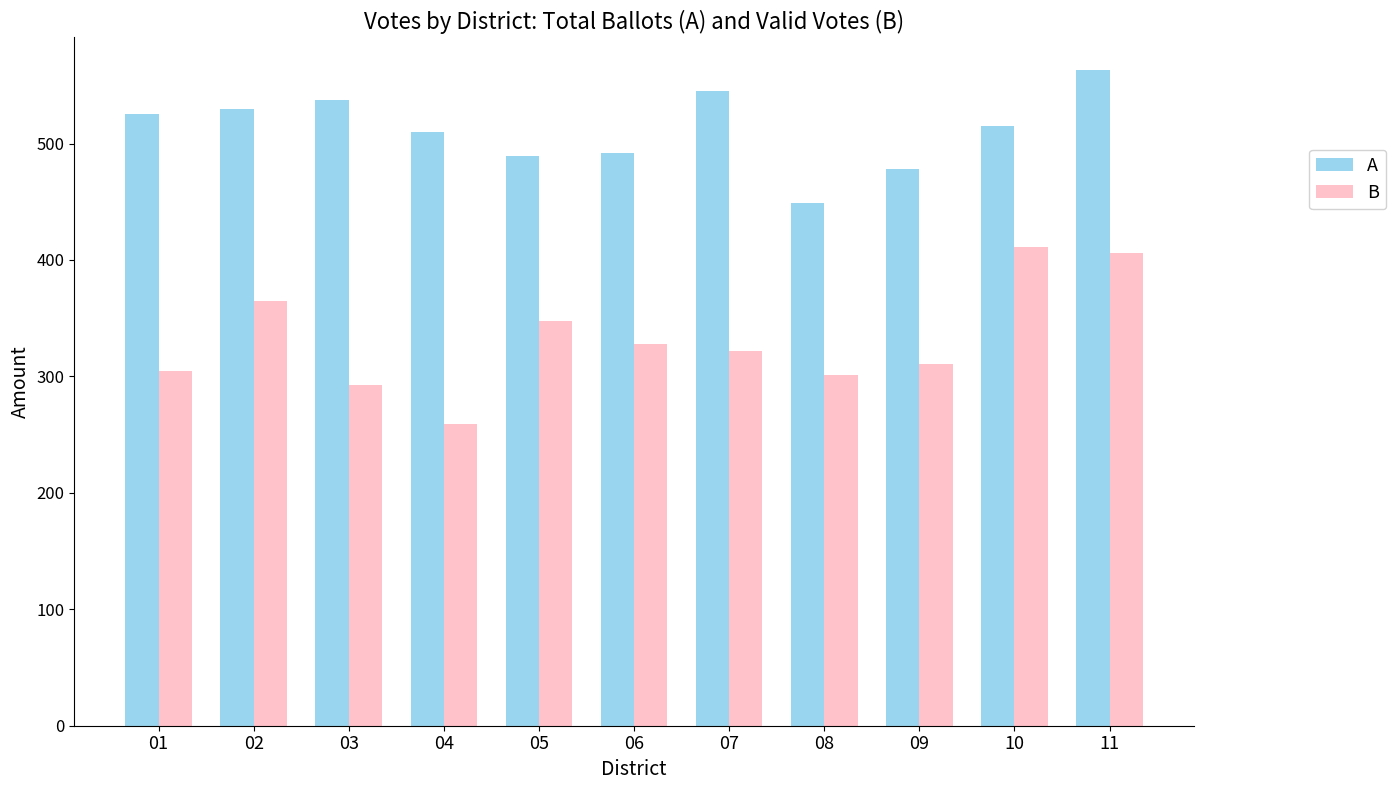

What is the average value of the A series?

512